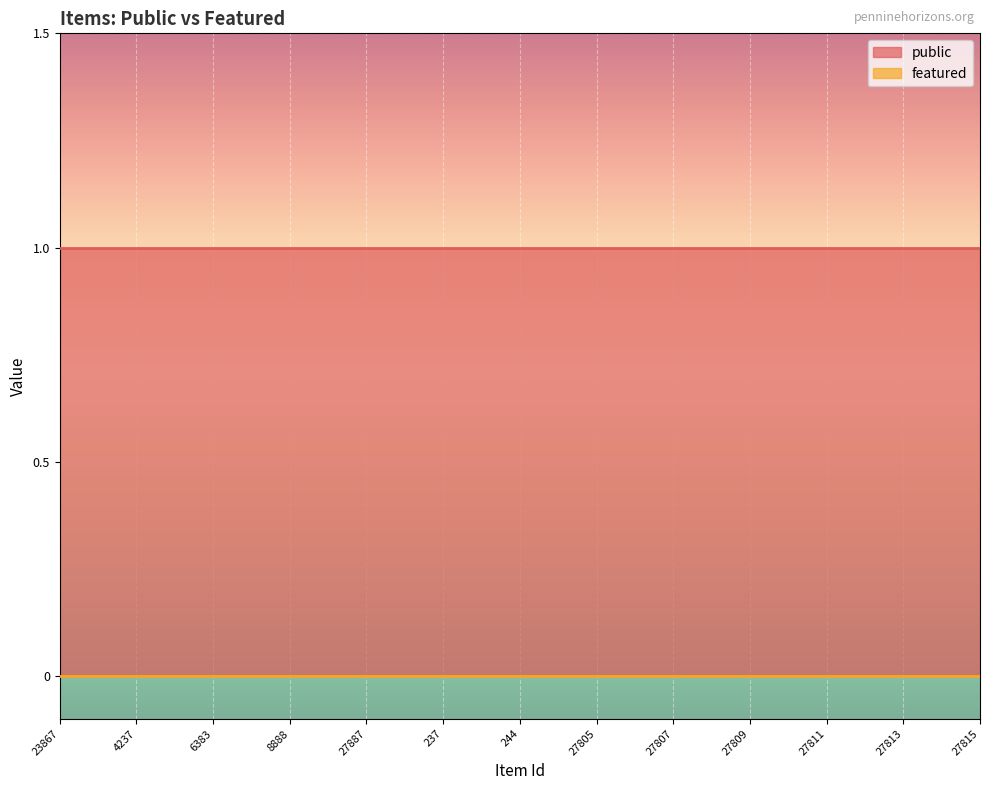

True or false: featured has more than 0 points higher than both neighbors.

False